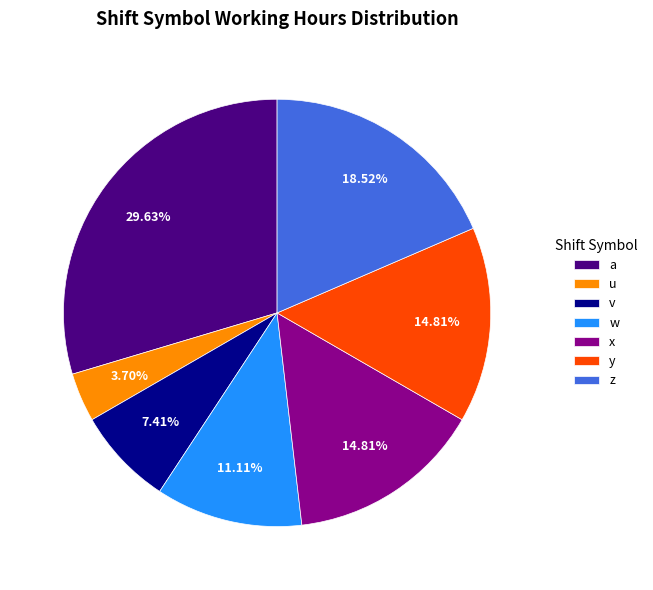

How much of the chart is everything except y?

85.2%